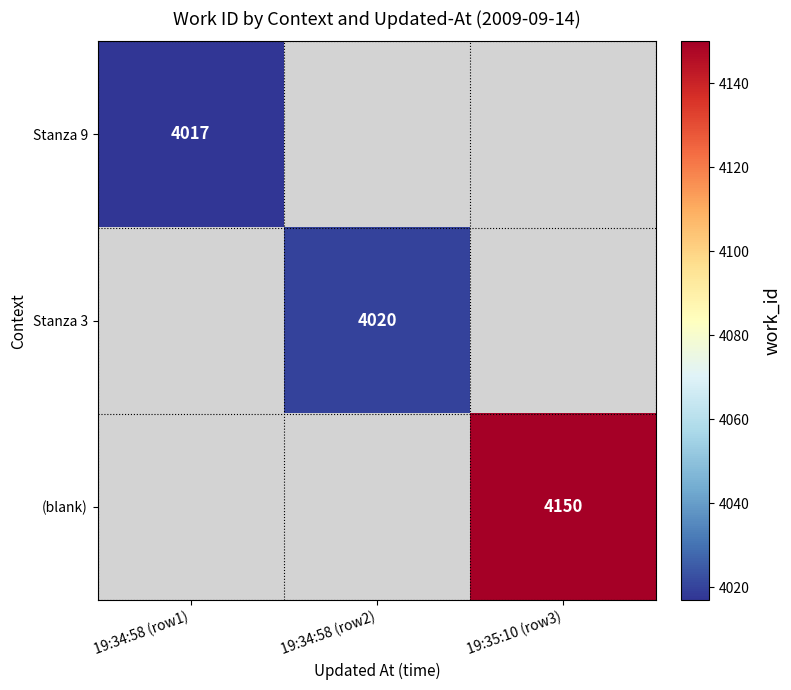

The Stanza 9 series shows 4017 at 19:34:58 (row1). True or false?

True